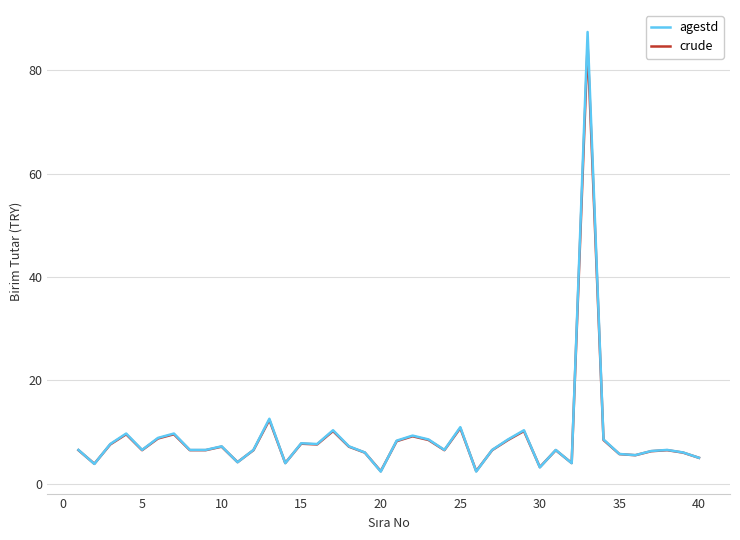

What is the maximum value shown in the chart?

87.4